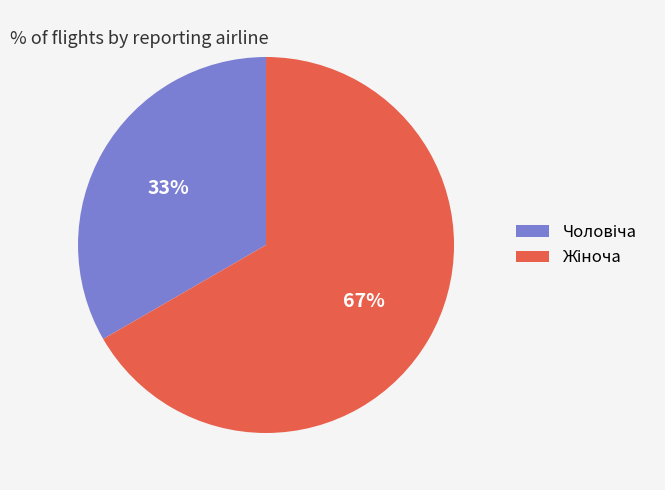

Is there any slice that represents more than half of the pie?

Yes